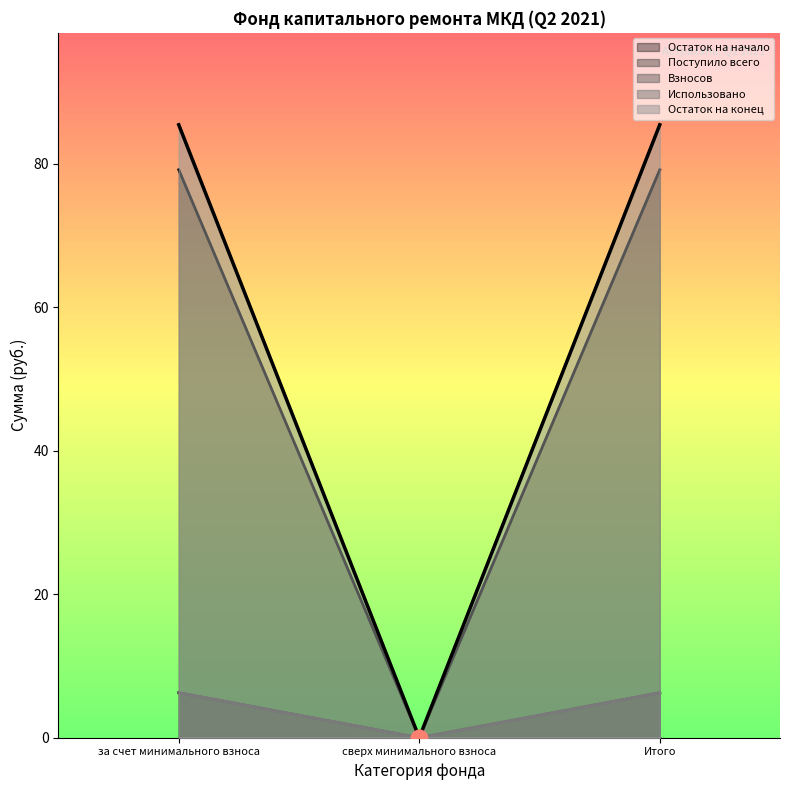

What is the total value across all series at Итого?

177.2